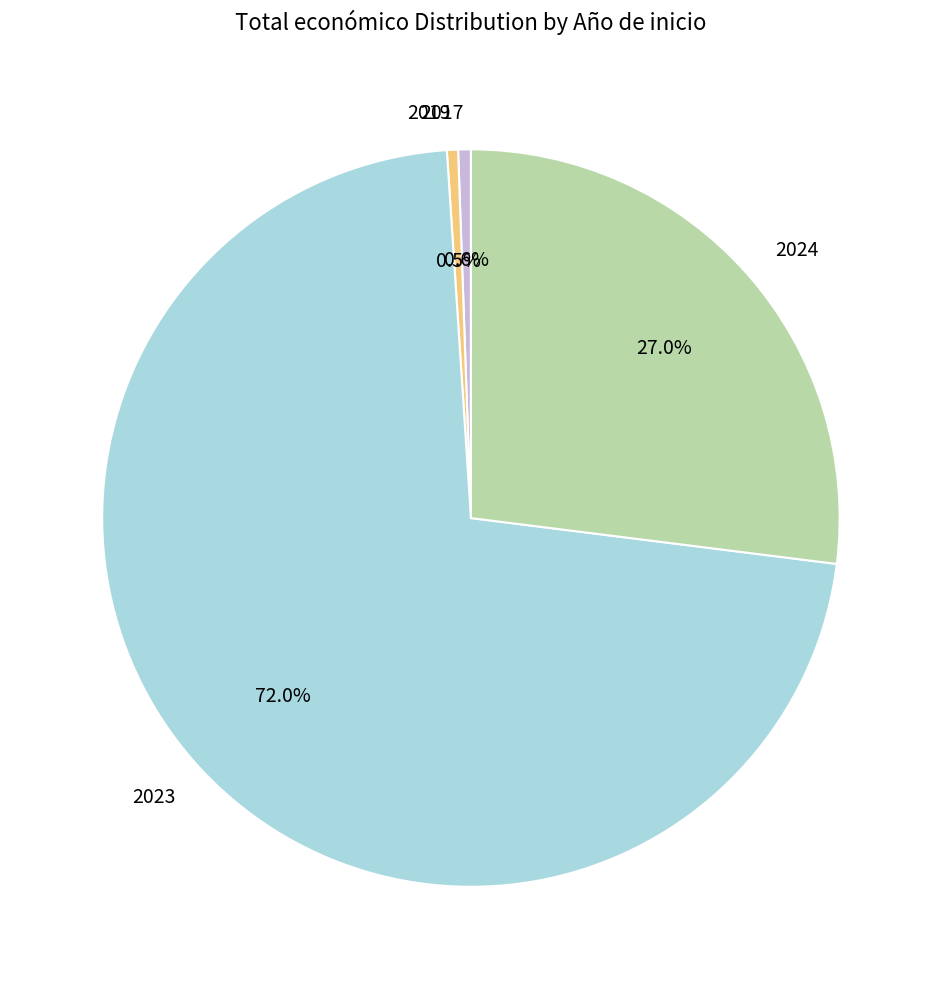

To the nearest percent, what is the average slice percentage?

25%